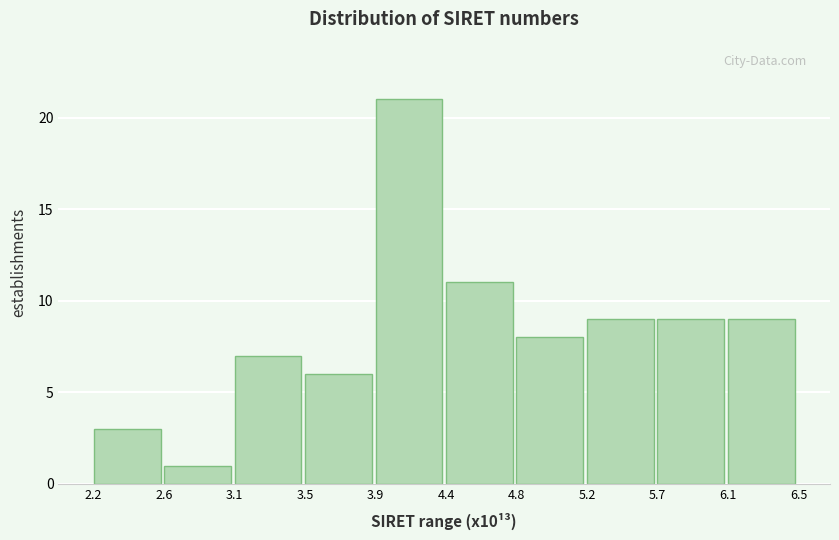

Reading left to right, transcribe all the data shown in this chart.

2.2=3	2.6=1	3.1=7	3.5=6	3.9=21	4.4=11	4.8=8	5.2=9	5.7=9	6.1=9